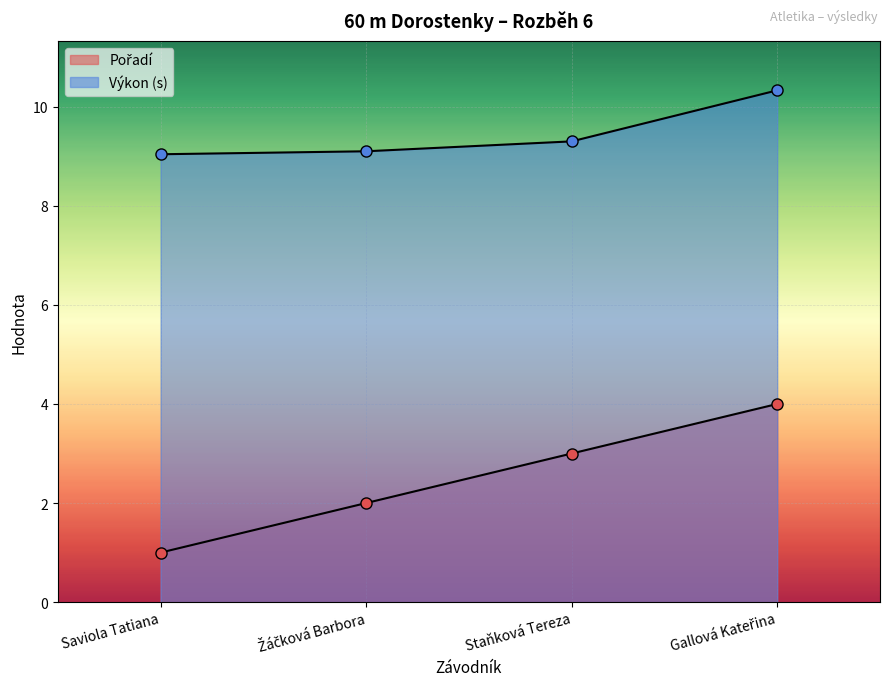

What are all the series names shown in the legend?

Pořadí, Výkon